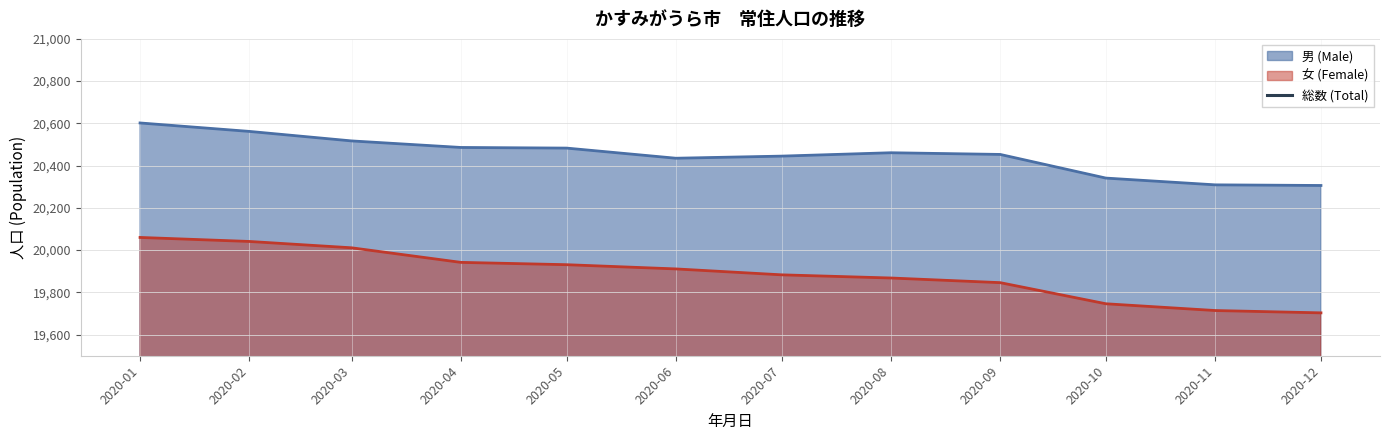

True or false: 女 (Female) and 男 (Male) cross at least once.

False